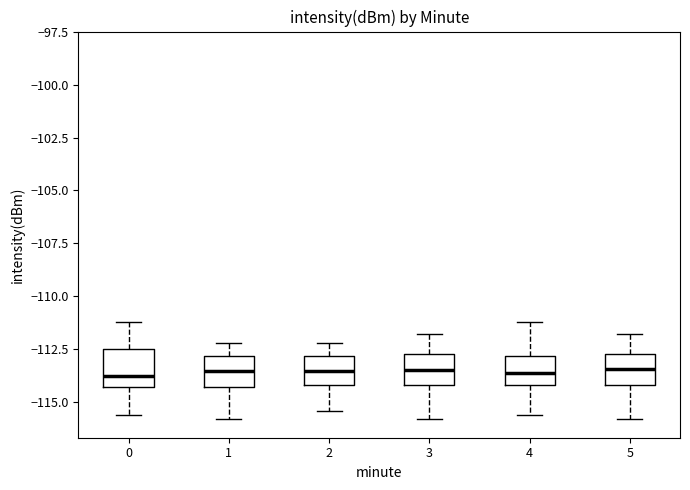

Reading left to right, transcribe this box plot: for each box, give where its median line is, the range the box spans, and where its two whiskers end, as read against the y-axis. The values are not printed on the chart, so give them approximately, as read against the axis.

0: median -114.0, box -114.5 to -112.5, whiskers -115.5 to -111.0
1: median -113.5, box -114.5 to -113.0, whiskers -116.0 to -112.0
2: median -113.5, box -114.0 to -113.0, whiskers -115.5 to -112.0
3: median -113.5, box -114.0 to -113.0, whiskers -116.0 to -112.0
4: median -113.5, box -114.0 to -113.0, whiskers -115.5 to -111.0
5: median -113.5, box -114.0 to -113.0, whiskers -116.0 to -112.0